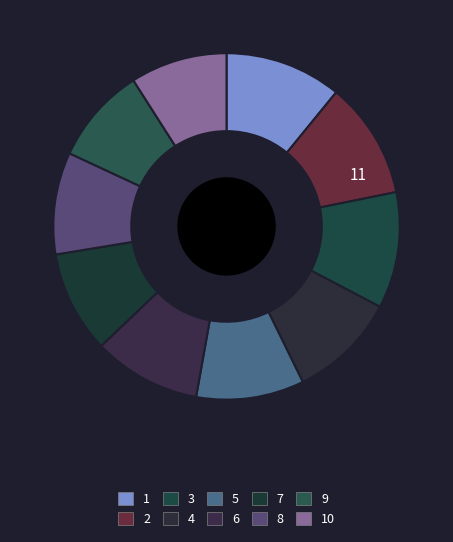

Does any single category account for the majority?

No